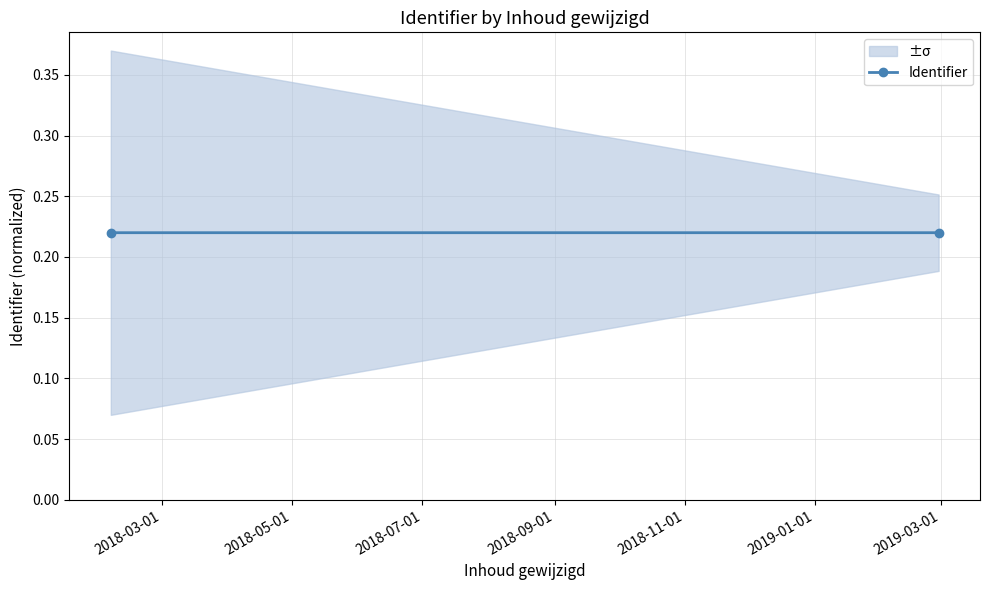

Count the number of data series in this chart.

1